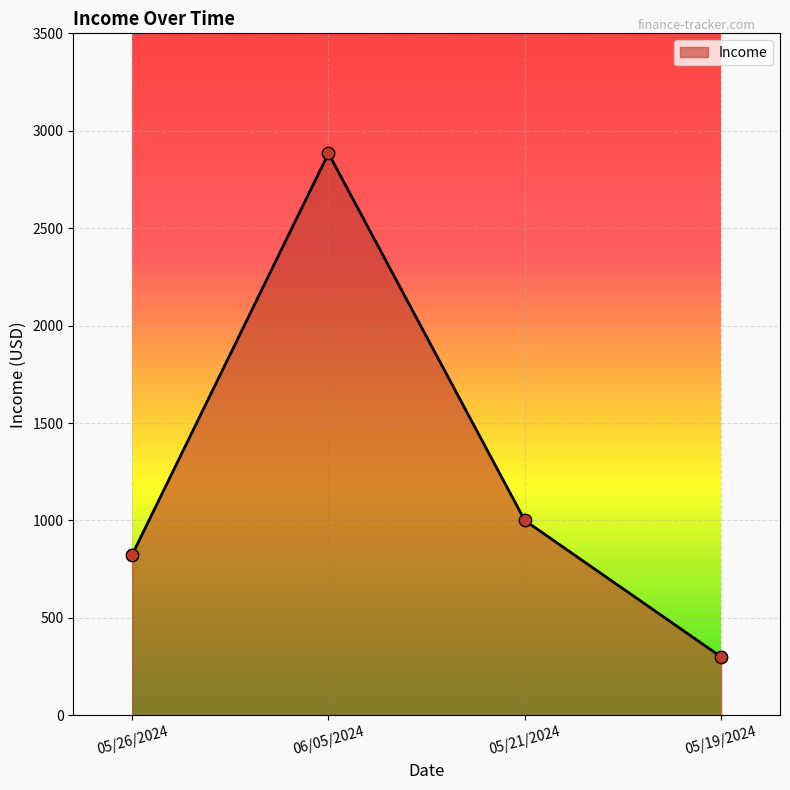

Which has a higher value, 06/05/2024 or 05/21/2024?

06/05/2024